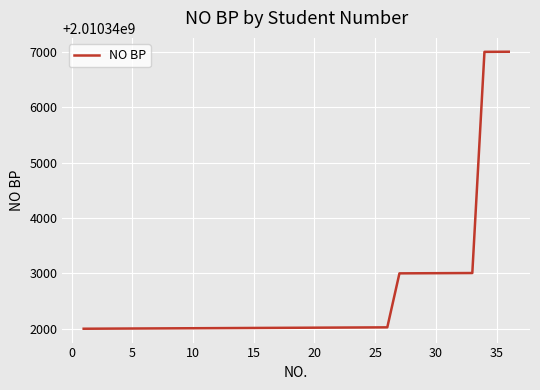

What is the difference between the maximum and minimum values?

5002